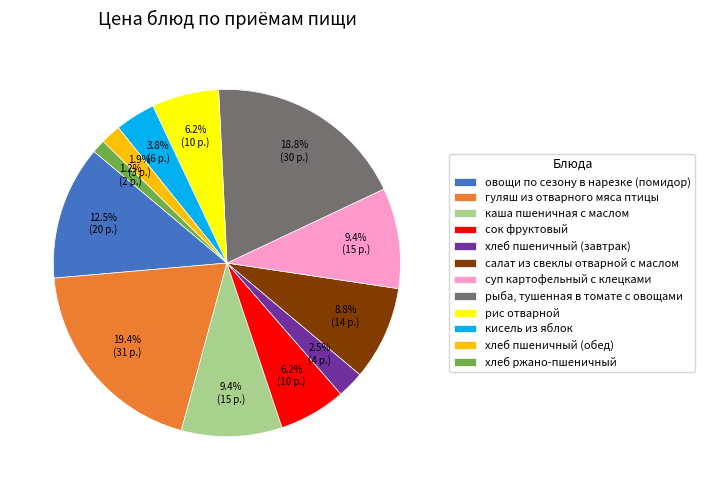

What is the smallest slice in the pie chart?

хлеб ржано-пшеничный